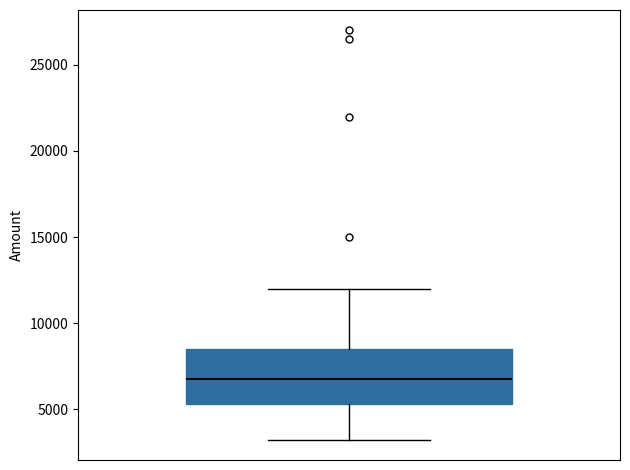

Where is the upper edge of the box on the y-axis? The values are not printed on the chart, so give them approximately, as read against the axis.

8500